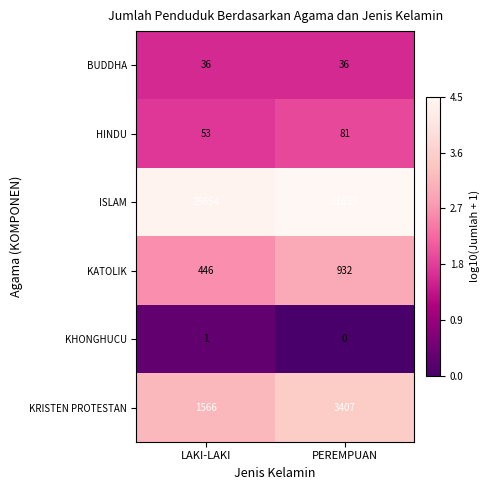

Which series changed the most between LAKI-LAKI and PEREMPUAN?

ISLAM